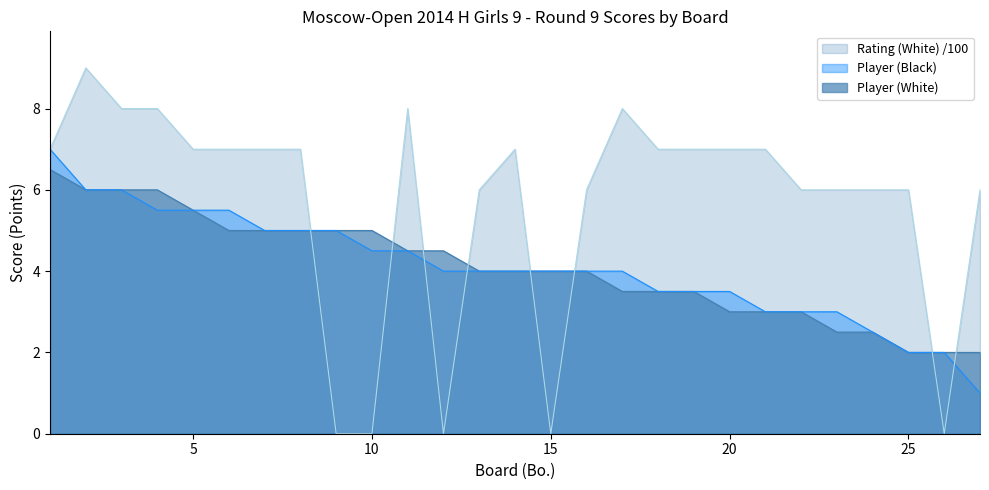

How many lines are shown in the chart?

3